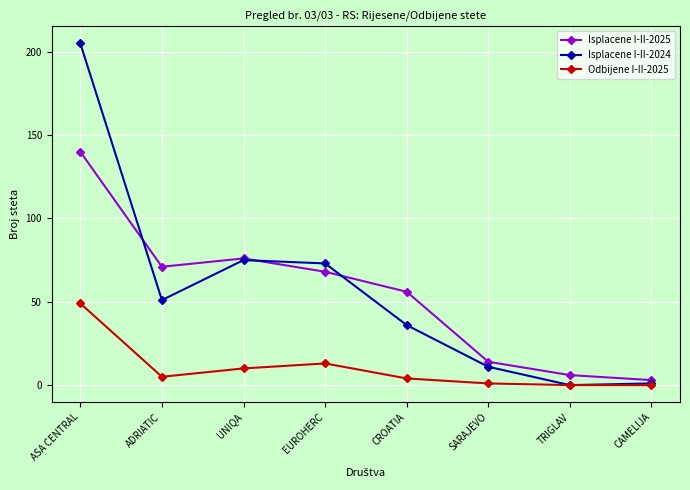

At which category does Isplacene I-II-2024 reach its first local peak?

UNIQA